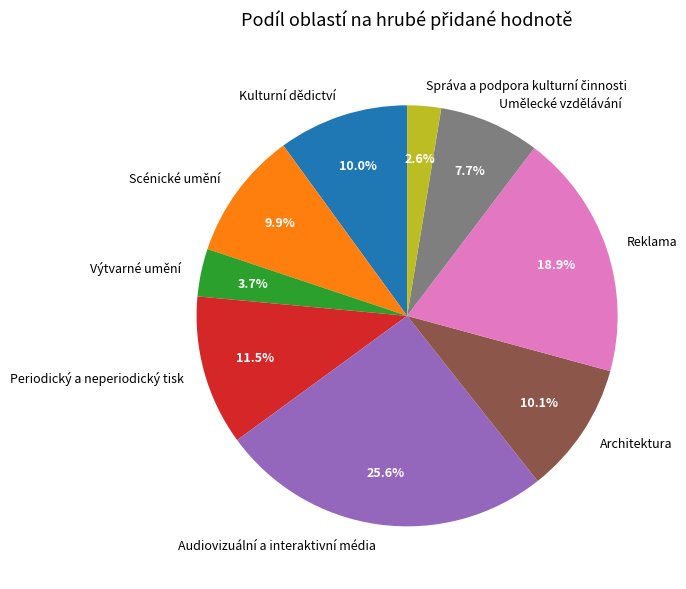

Which category has the biggest portion of the pie?

Audiovizuální a interaktivní média